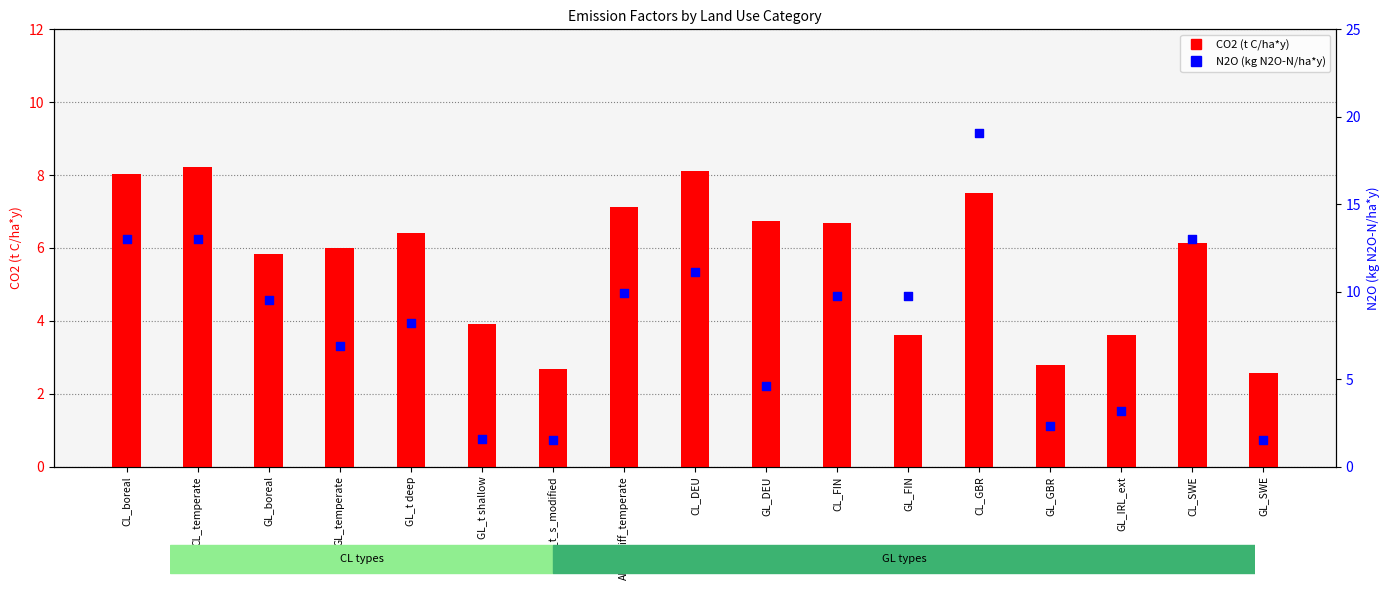

Which series has the widest spread of Y values?

N2O (kg N2O-N/ha*y)